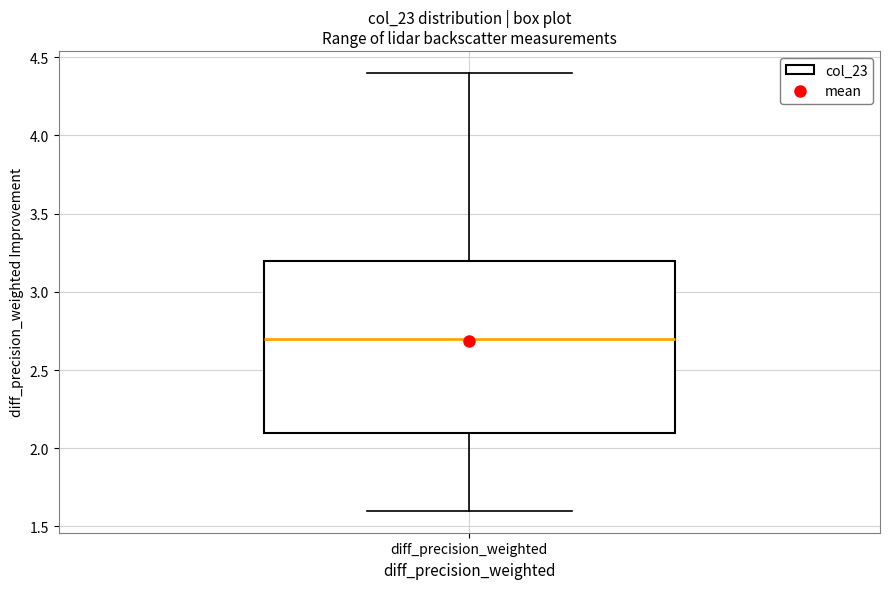

Read this box plot against the y-axis: the position of the median line, the range covered by the box, and the ends of both whiskers. The values are not printed on the chart, so give them approximately, as read against the axis.

median 2.7, box 2.1 to 3.2, whiskers 1.6 to 4.4